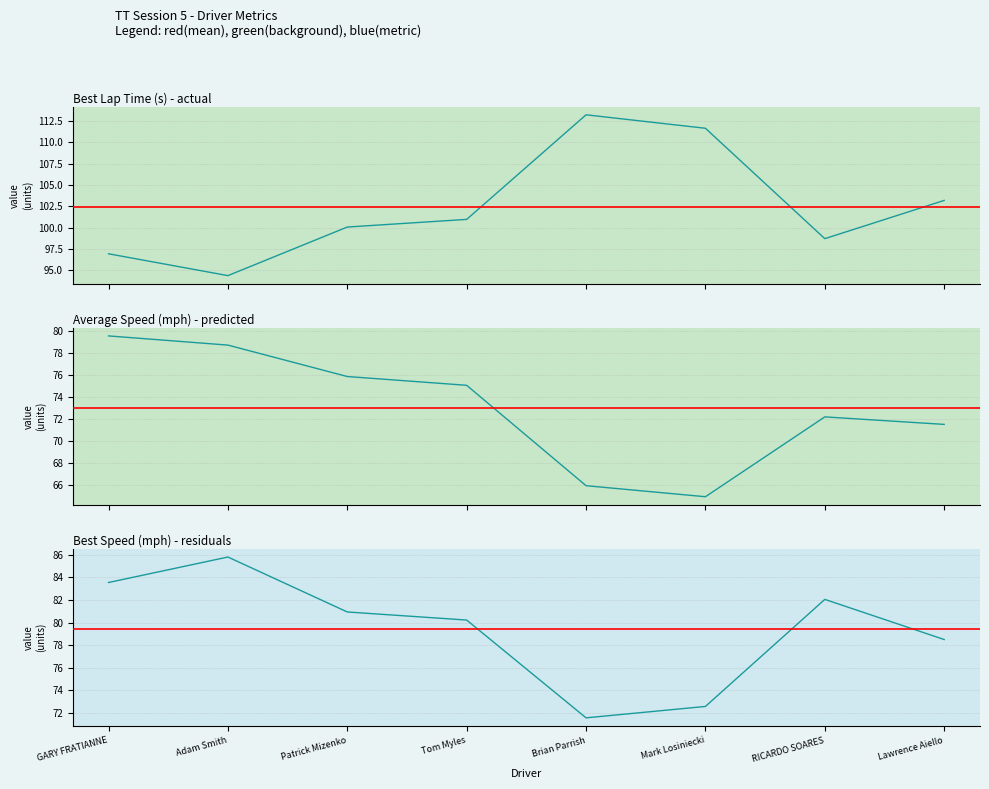

What is the total value across all series at Adam Smith?

258.9